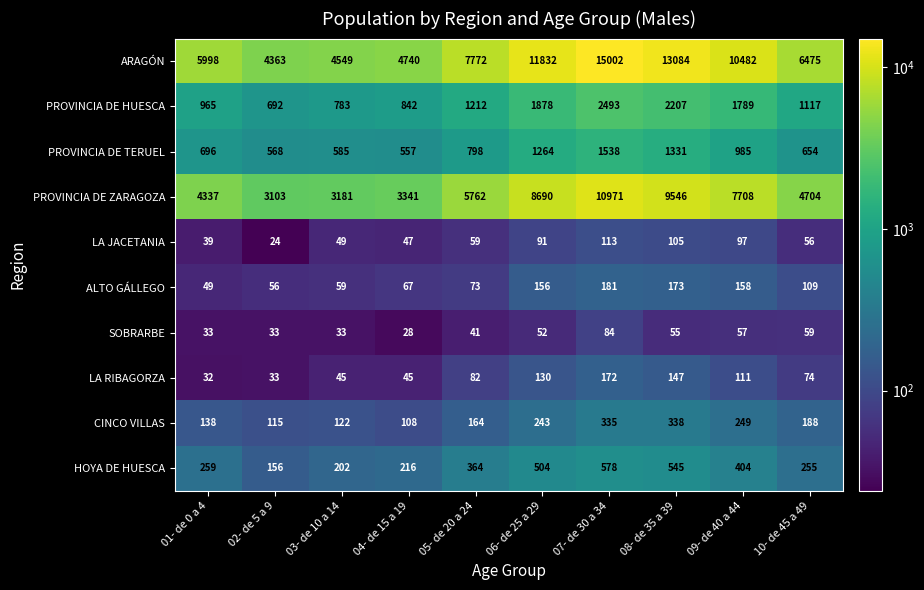

What value does the ALTO GÁLLEGO series have at 07- de 30 a 34?

181